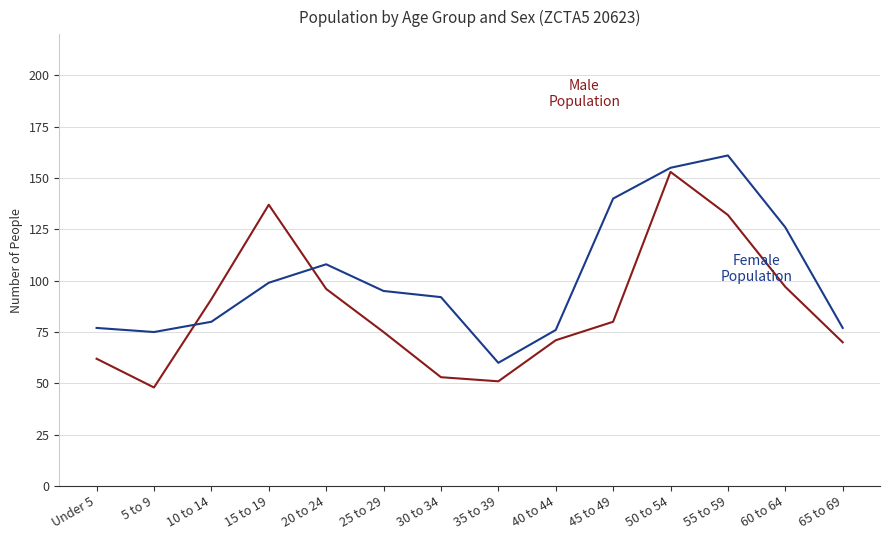

What is the difference between the highest and lowest values at 20 to 24?

12